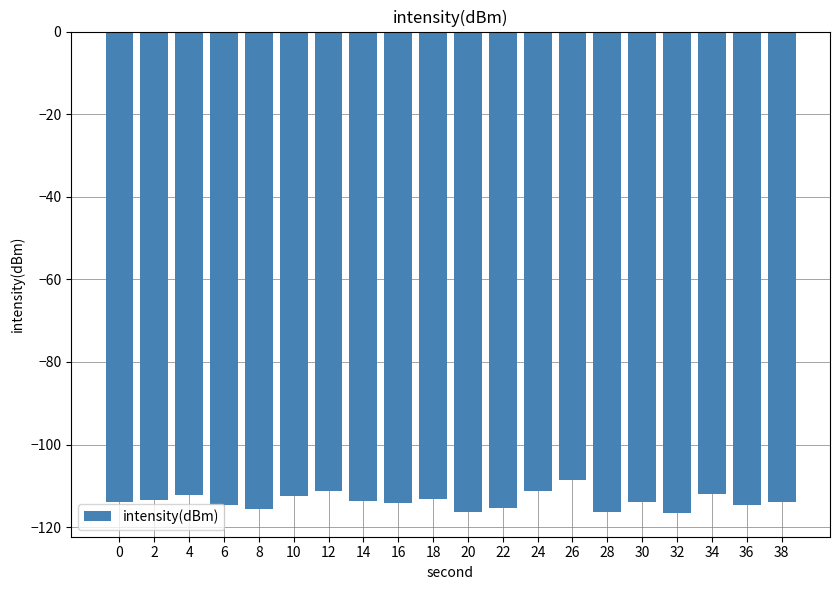

Which has a higher value, 38 or 32?

38